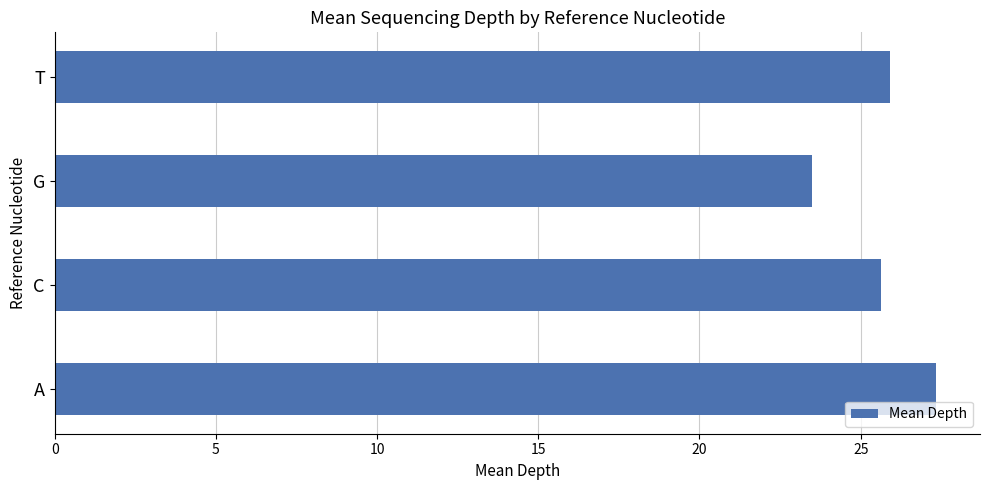

What value does the data have at A?

27.3